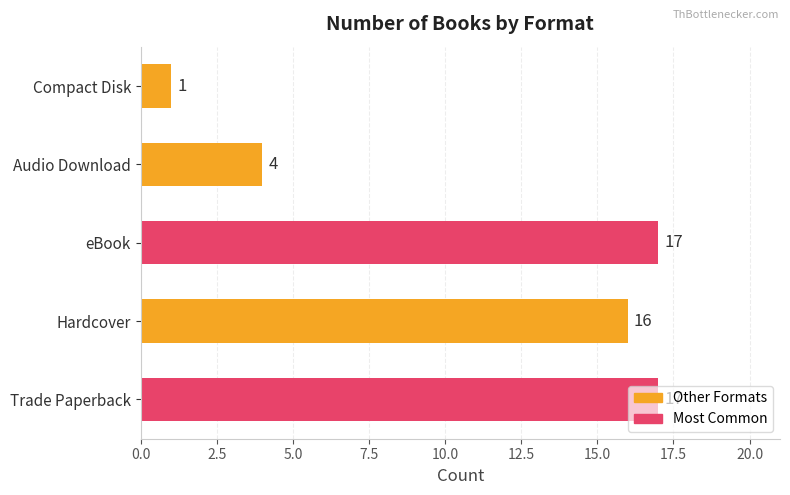

Are the bars horizontal?

Yes